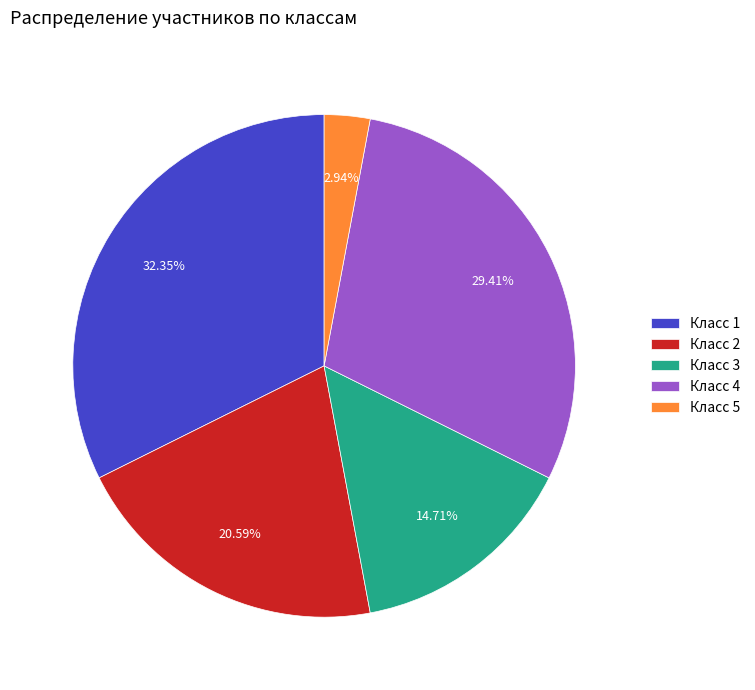

Combined, do Класс 2 and Класс 3 account for over 50%?

No